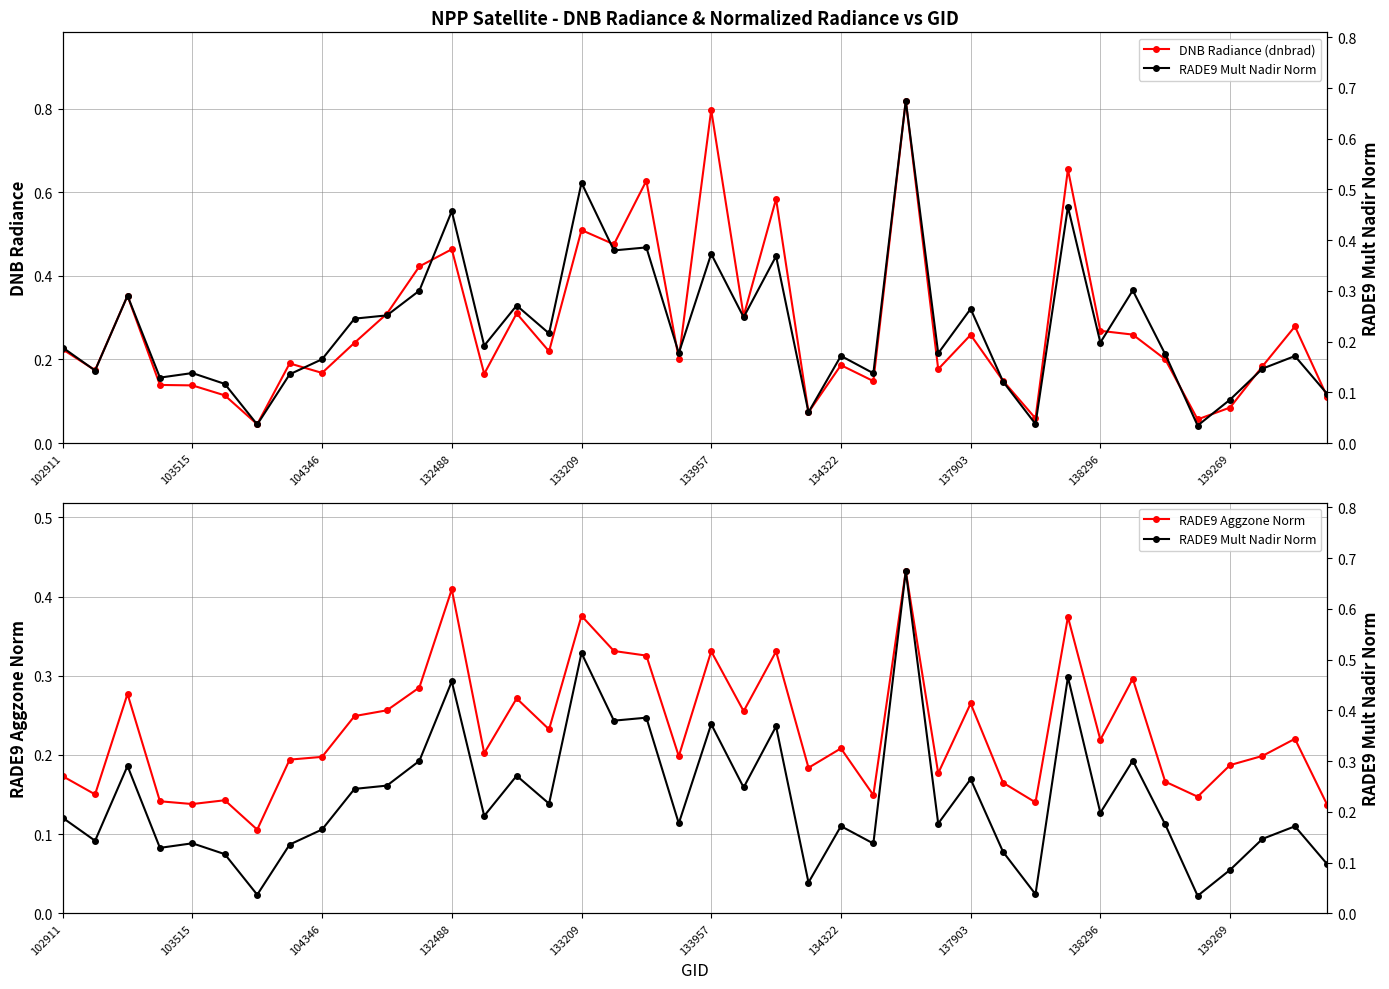

What is the sum of all RADE9 Aggzone Norm values?

9.2